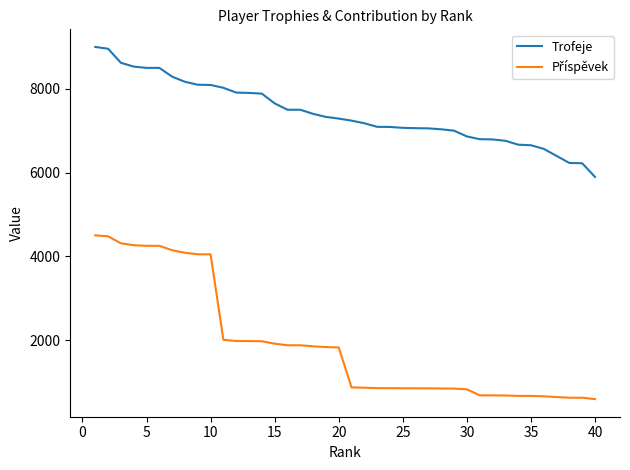

Which series has the largest total across all categories?

Trofeje